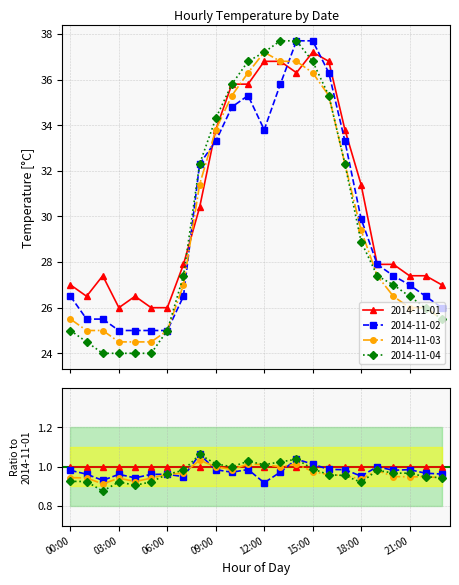

Reading left to right, transcribe all the data shown in this chart.

2014-11-01: 00:00=27.0	01:00=26.5	02:00=27.4	03:00=26.0	04:00=26.5	05:00=26.0	06:00=26.0	07:00=27.9	08:00=30.4	09:00=33.8	10:00=35.8	11:00=35.8	12:00=36.8	13:00=36.8	14:00=36.3	15:00=37.2	16:00=36.8	17:00=33.8	18:00=31.4	19:00=27.9	20:00=27.9	21:00=27.4	22:00=27.4	23:00=27.0
2014-11-02: 00:00=26.5	01:00=25.5	02:00=25.5	03:00=25.0	04:00=25.0	05:00=25.0	06:00=25.0	07:00=26.5	08:00=32.3	09:00=33.3	10:00=34.8	11:00=35.3	12:00=33.8	13:00=35.8	14:00=37.7	15:00=37.7	16:00=36.3	17:00=33.3	18:00=29.9	19:00=27.9	20:00=27.4	21:00=27.0	22:00=26.5	23:00=26.0
2014-11-03: 00:00=25.5	01:00=25.0	02:00=25.0	03:00=24.5	04:00=24.5	05:00=24.5	06:00=25.0	07:00=27.0	08:00=31.4	09:00=33.8	10:00=35.3	11:00=36.3	12:00=37.2	13:00=36.8	14:00=36.8	15:00=36.3	16:00=35.3	17:00=32.3	18:00=29.4	19:00=27.4	20:00=26.5	21:00=26.0	22:00=26.0	23:00=25.5
2014-11-04: 00:00=25.0	01:00=24.5	02:00=24.0	03:00=24.0	04:00=24.0	05:00=24.0	06:00=25.0	07:00=27.4	08:00=32.3	09:00=34.3	10:00=35.8	11:00=36.8	12:00=37.2	13:00=37.7	14:00=37.7	15:00=36.8	16:00=35.3	17:00=32.3	18:00=28.9	19:00=27.4	20:00=27.0	21:00=26.5	22:00=26.0	23:00=25.5